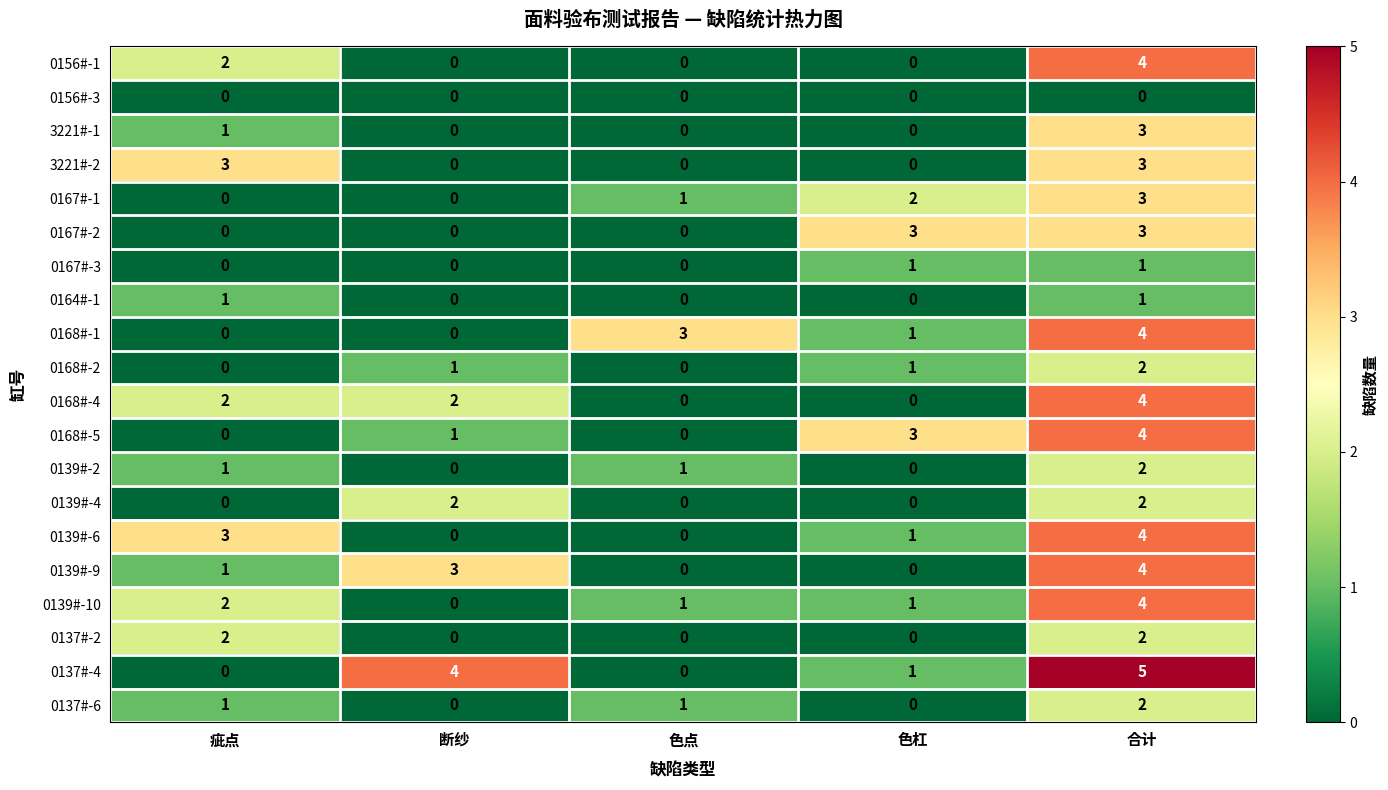

What is the sum of the 0139#-10 values at 疵点 and 色杠?

3